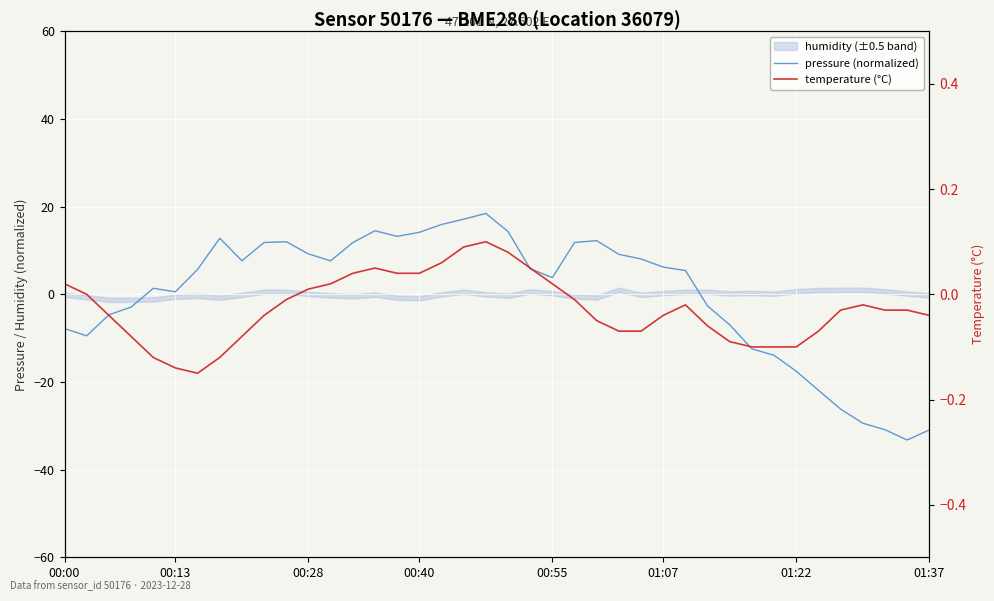

In pressure (normalized), how many points are higher than both neighbors (excluding endpoints)?

6